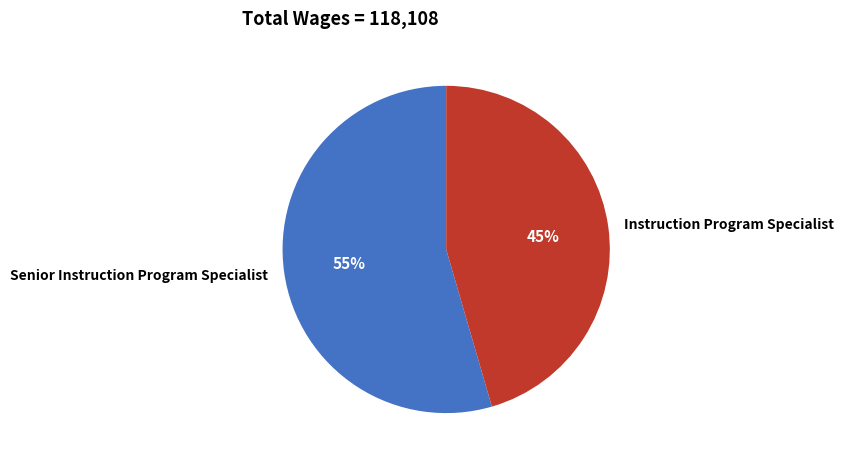

How many segments does this pie chart have?

2